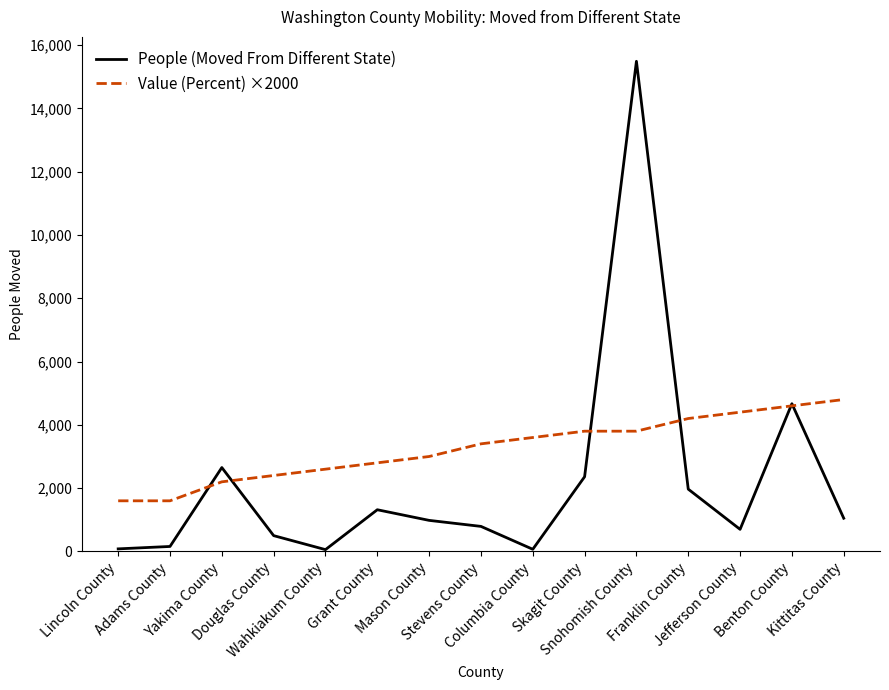

What is the average value of the People (Moved From Different State) series?

2189